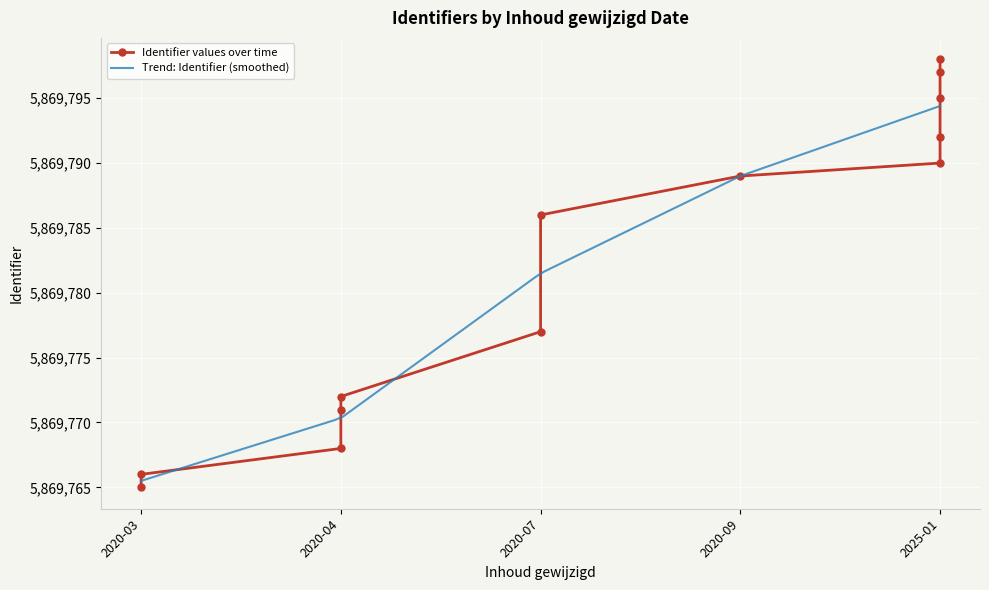

What is the smallest value displayed?

5869765